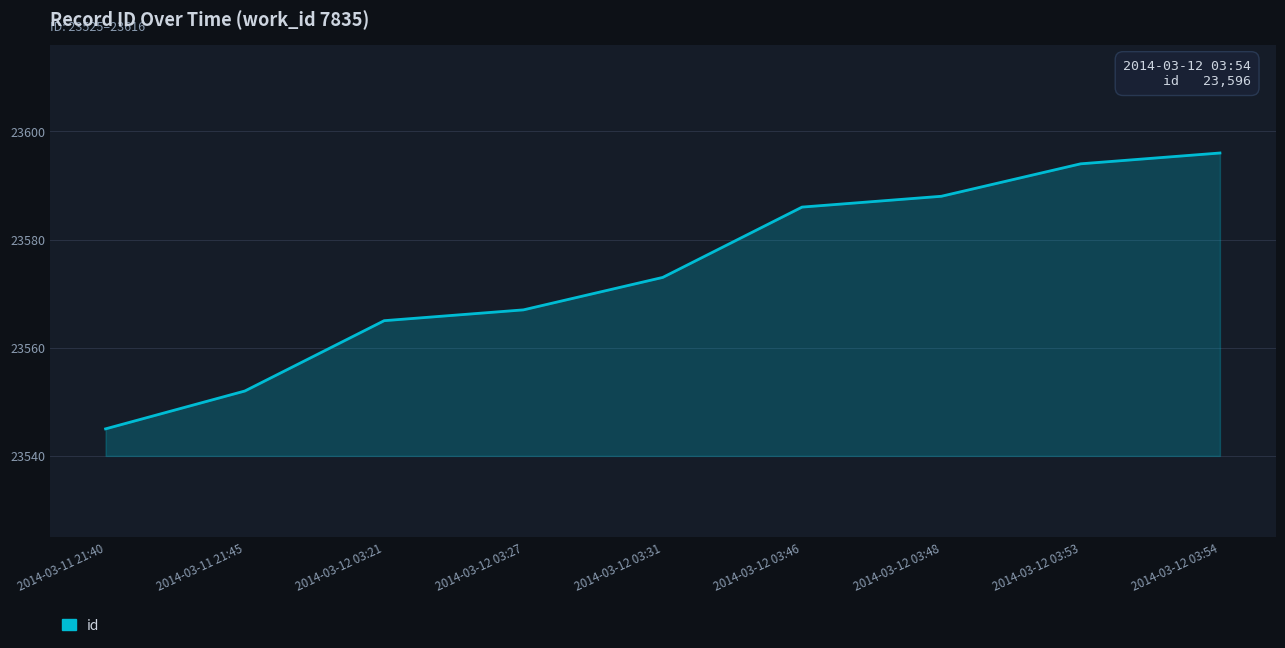

Reading right to left, what are all the values shown in this chart?

23596	23594	23588	23586	23573	23567	23565	23552	23545